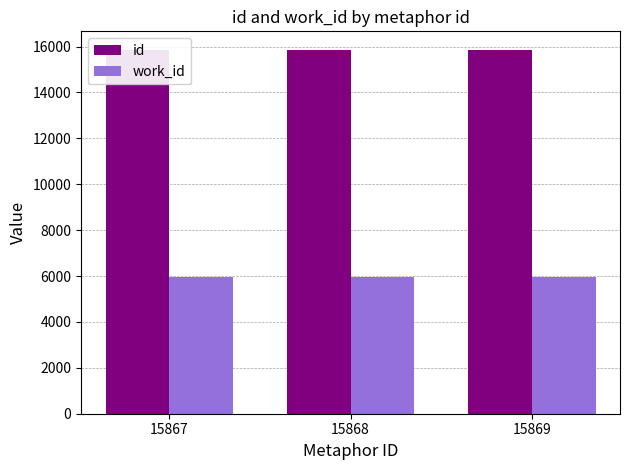

The work_id series shows 5966 at 15869. True or false?

True